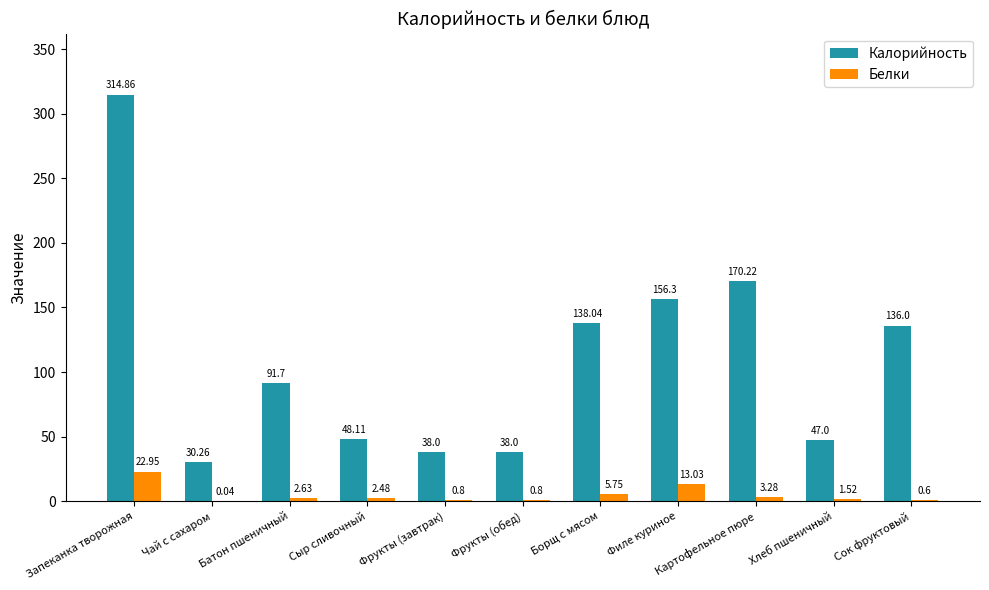

Count the number of data series in this chart.

2